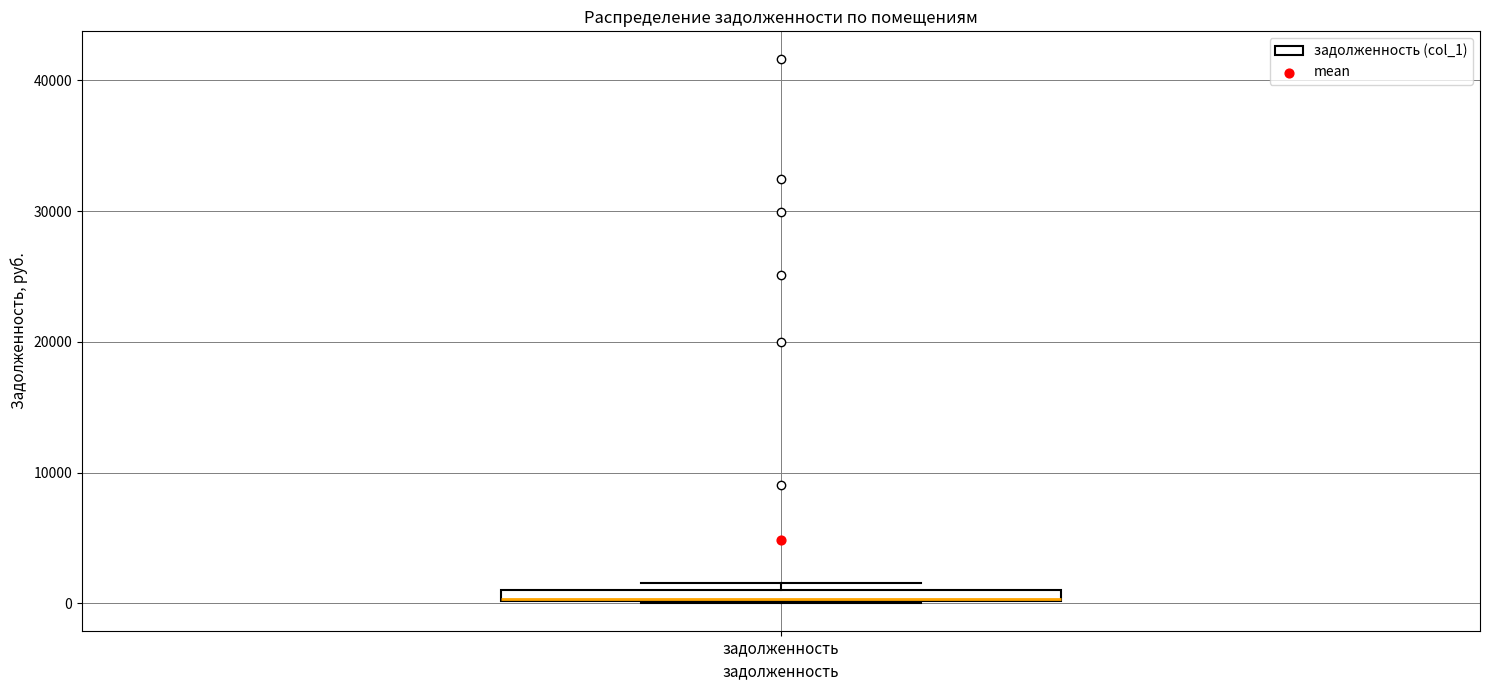

Where is the lower edge of the box for задолженность on the y-axis? The values are not printed on the chart, so give them approximately, as read against the axis.

0